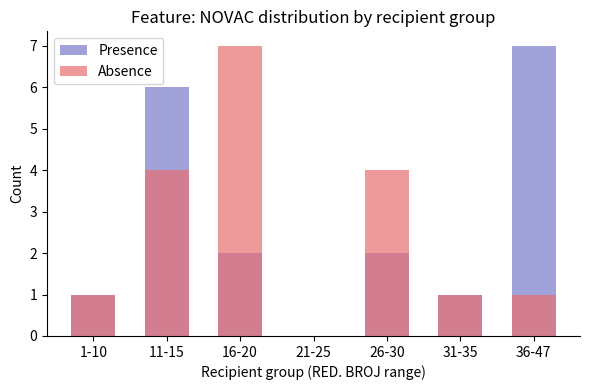

True or false: Absence has a value of 1 at 11-15.

False